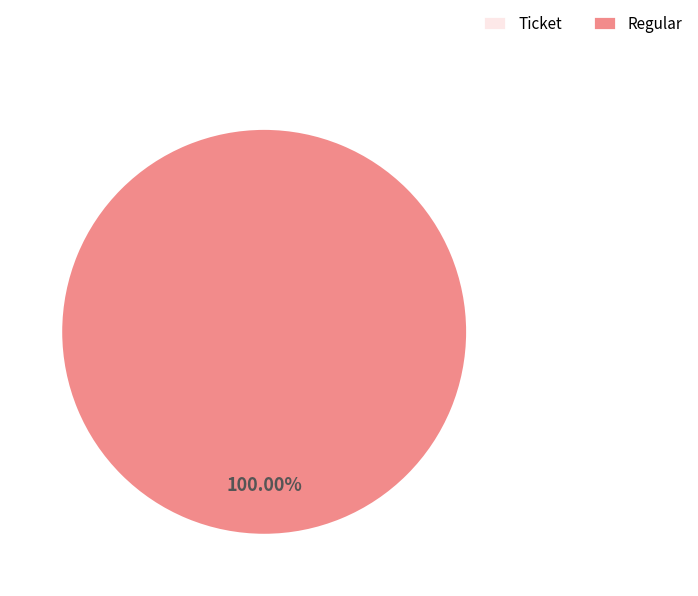

To the nearest percent, what is the difference between the Ticket (io_index=0) and Regular (io_index=3) slice percentages?

100%